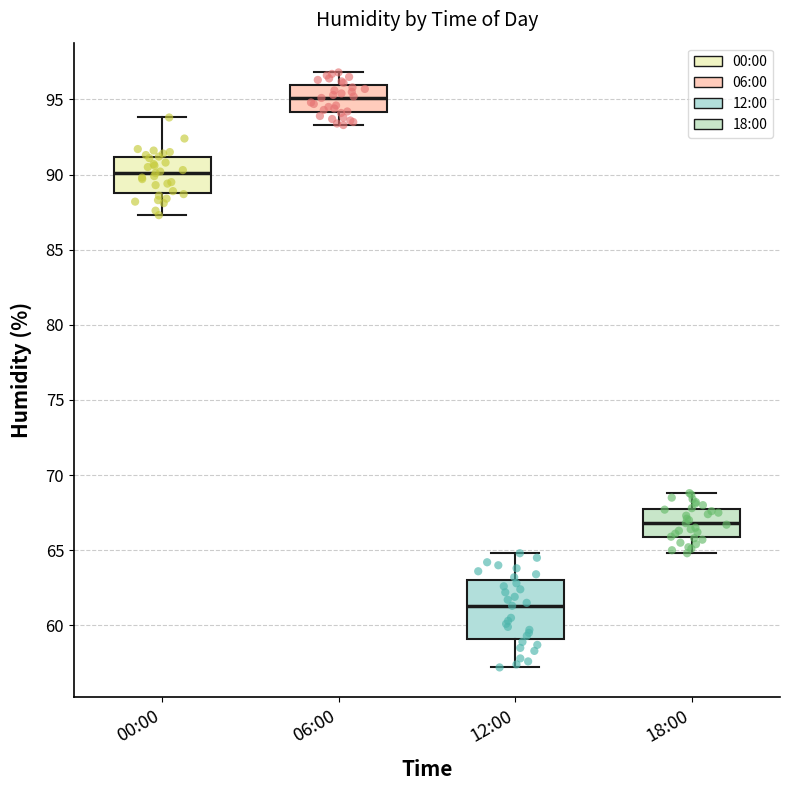

Reading left to right, transcribe this box plot: for each box, give where its median line is, the range the box spans, and where its two whiskers end, as read against the y-axis. The values are not printed on the chart, so give them approximately, as read against the axis.

00:00: median 90.0, box 89.0 to 91.0, whiskers 87.5 to 94.0
06:00: median 95.0, box 94.0 to 96.0, whiskers 93.5 to 97.0
12:00: median 61.5, box 59.0 to 63.0, whiskers 57.0 to 65.0
18:00: median 67.0, box 66.0 to 68.0, whiskers 65.0 to 69.0